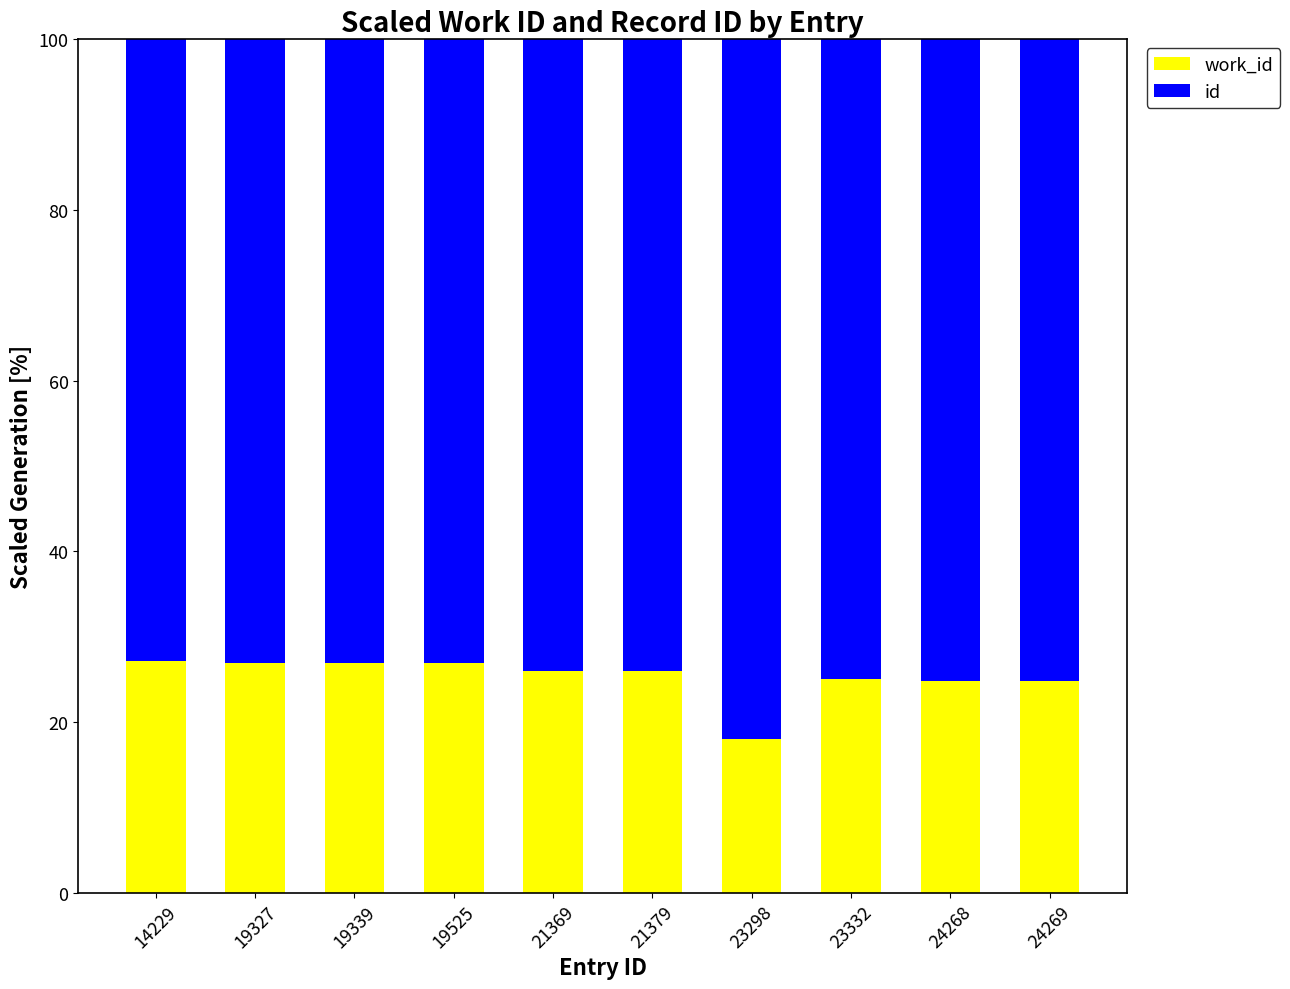

At which label does id first exceed 74?

21369